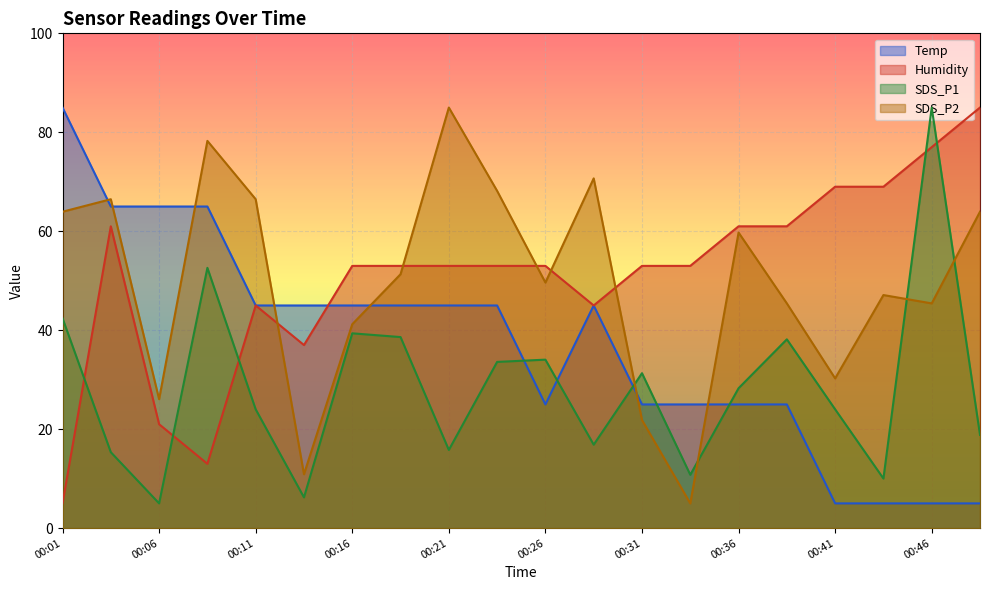

True or false: SDS_P1 and Temp intersect in this chart.

True